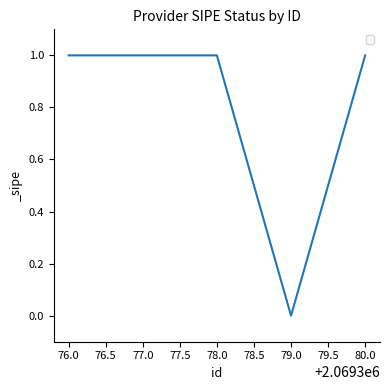

Approximately how many times larger is the value at 78.0 compared to 77.0?

1.0